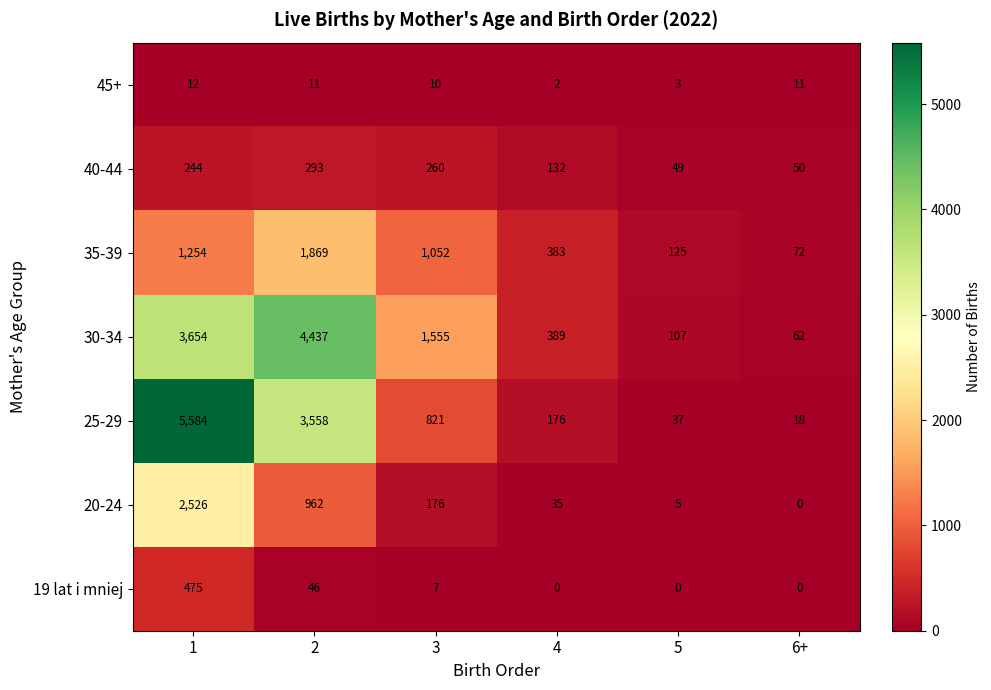

How many distinct data groups are displayed?

7